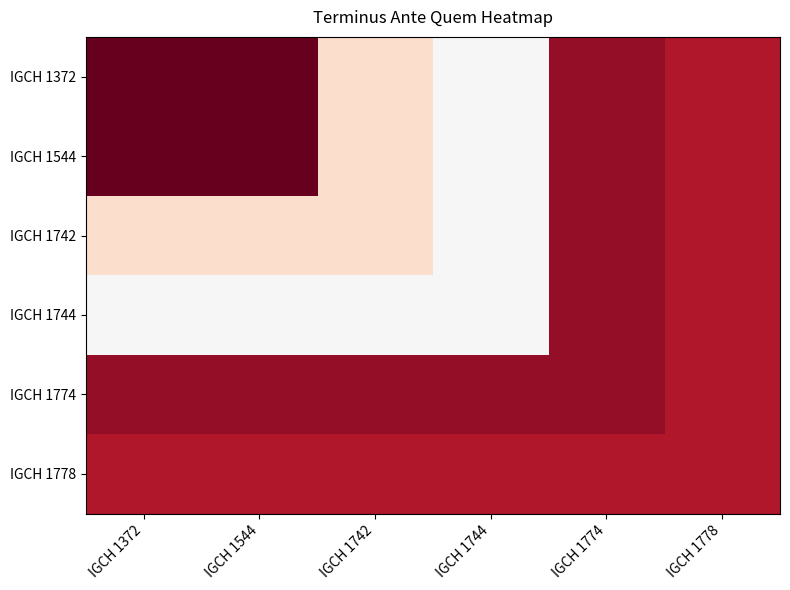

What is the total value across all series at IGCH 1544?

-655